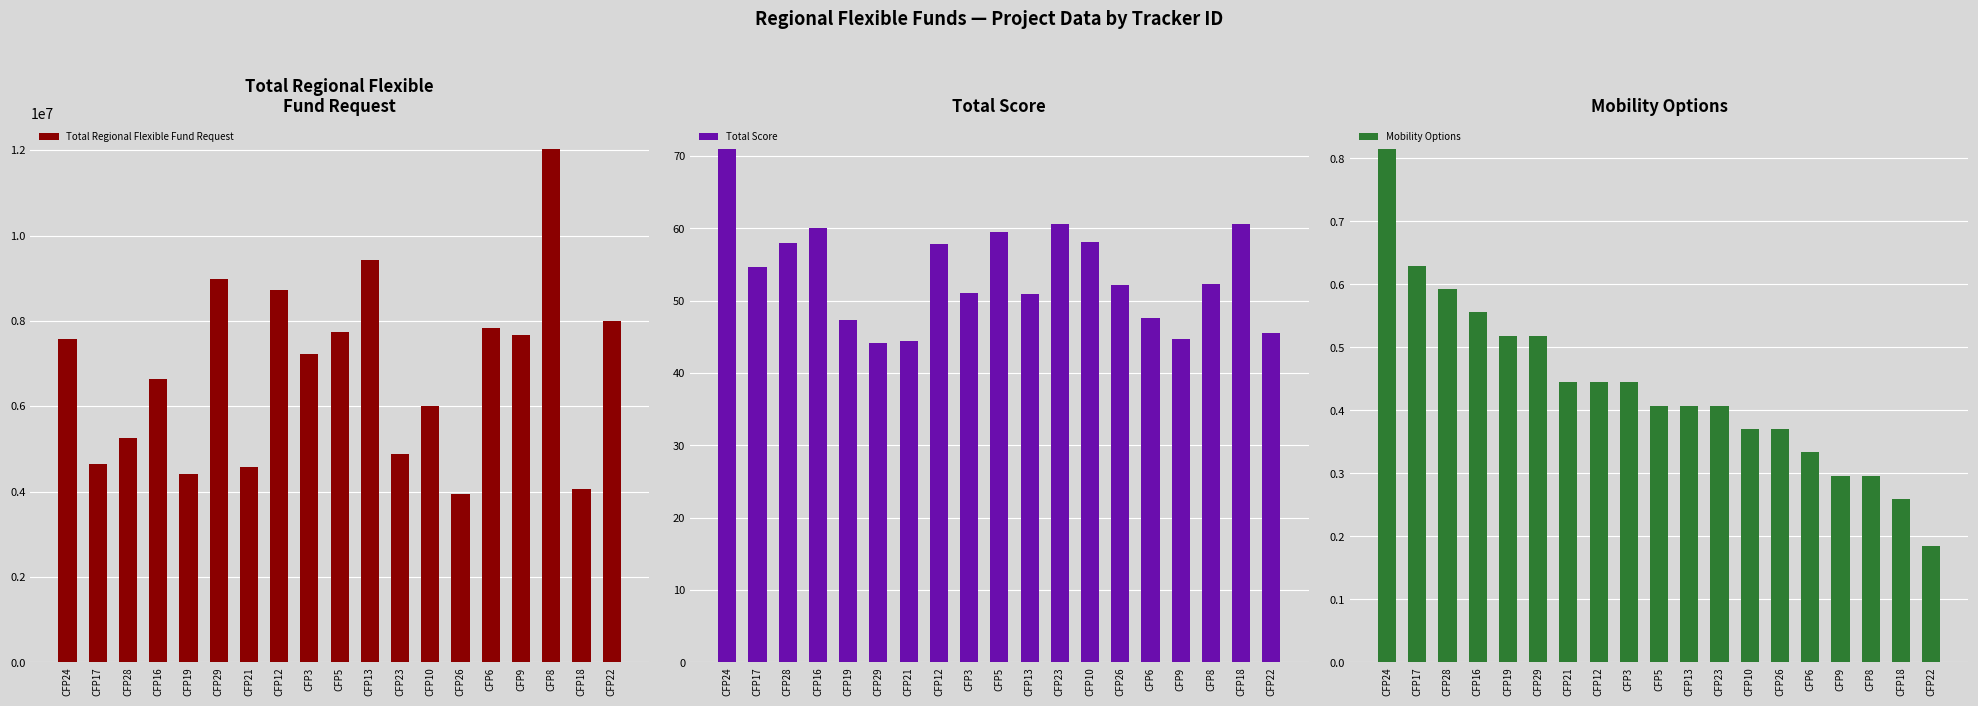

At which category is the sum across all series the highest?

CFP8